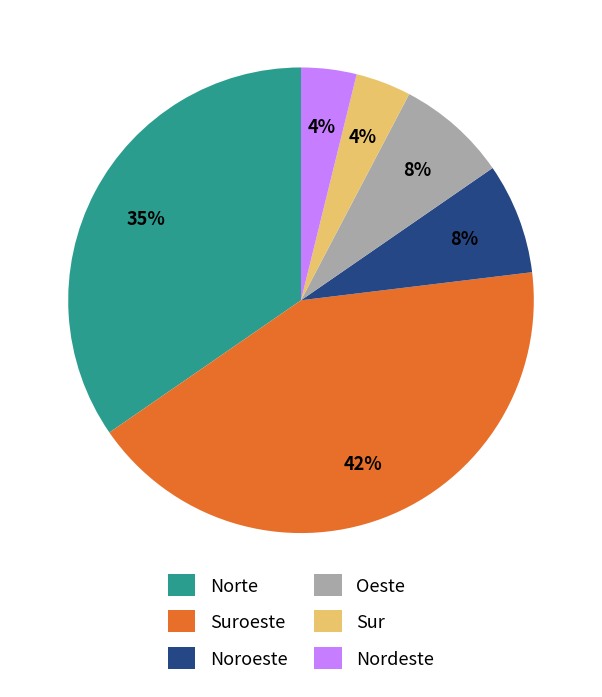

Which has a higher value, Nordeste or Oeste?

Oeste